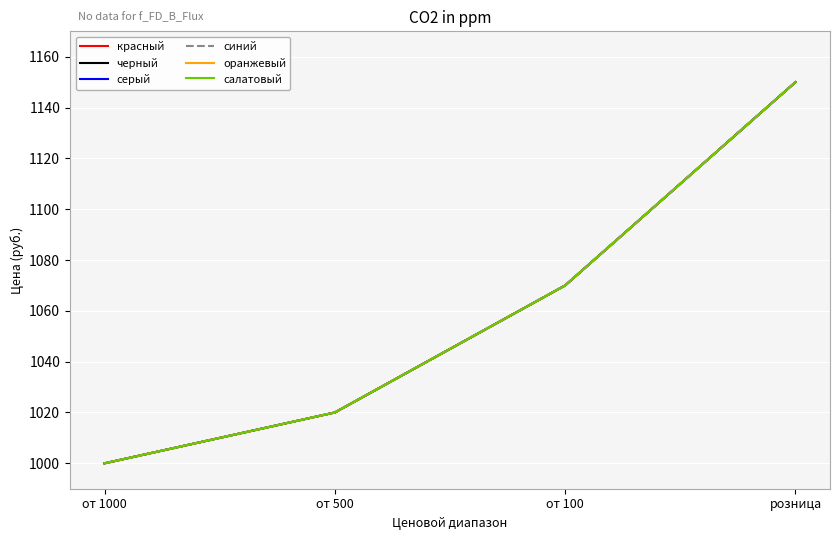

True or false: серый has more than 2 points higher than both neighbors.

False